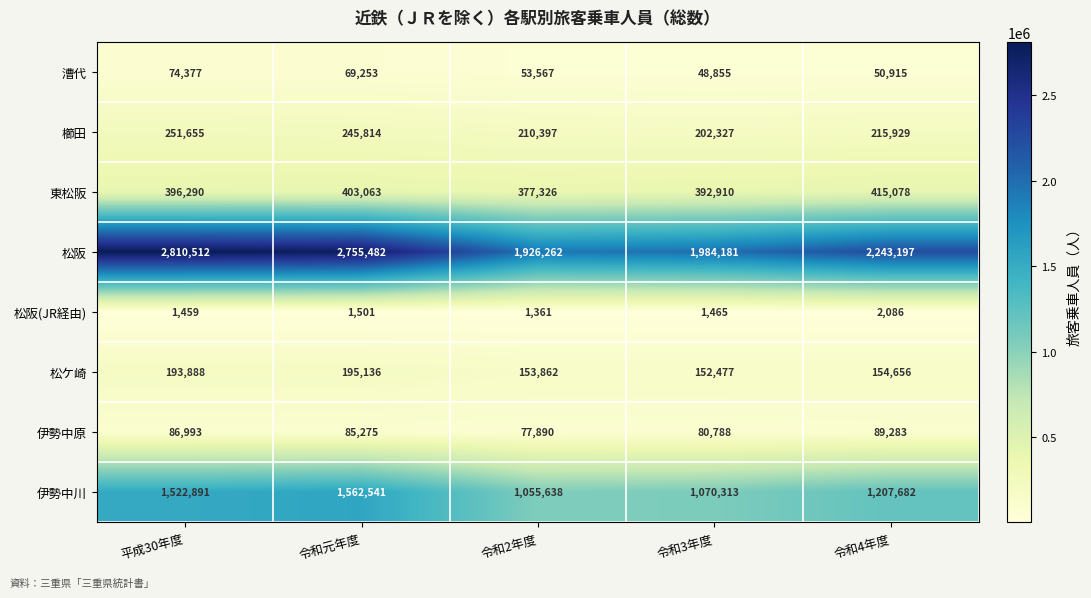

What is the lowest value of the 櫛田 series?

202327